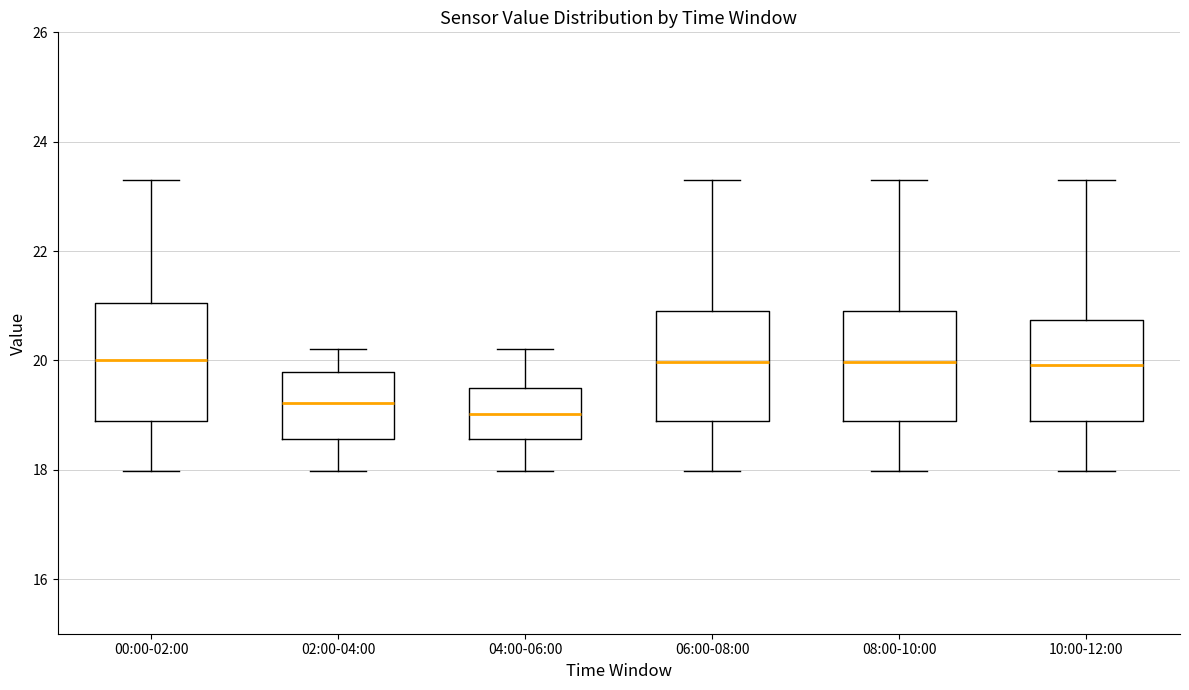

Reading left to right, read every box against the y-axis: the position of its median line, the range the box covers, and the ends of its whiskers. The values are not printed on the chart, so give them approximately, as read against the axis.

00:00-02:00: median 20.0, box 18.8 to 21.0, whiskers 18.0 to 23.4
02:00-04:00: median 19.2, box 18.6 to 19.8, whiskers 18.0 to 20.2
04:00-06:00: median 19.0, box 18.6 to 19.6, whiskers 18.0 to 20.2
06:00-08:00: median 20.0, box 18.8 to 20.8, whiskers 18.0 to 23.4
08:00-10:00: median 20.0, box 18.8 to 20.8, whiskers 18.0 to 23.4
10:00-12:00: median 20.0, box 18.8 to 20.8, whiskers 18.0 to 23.4